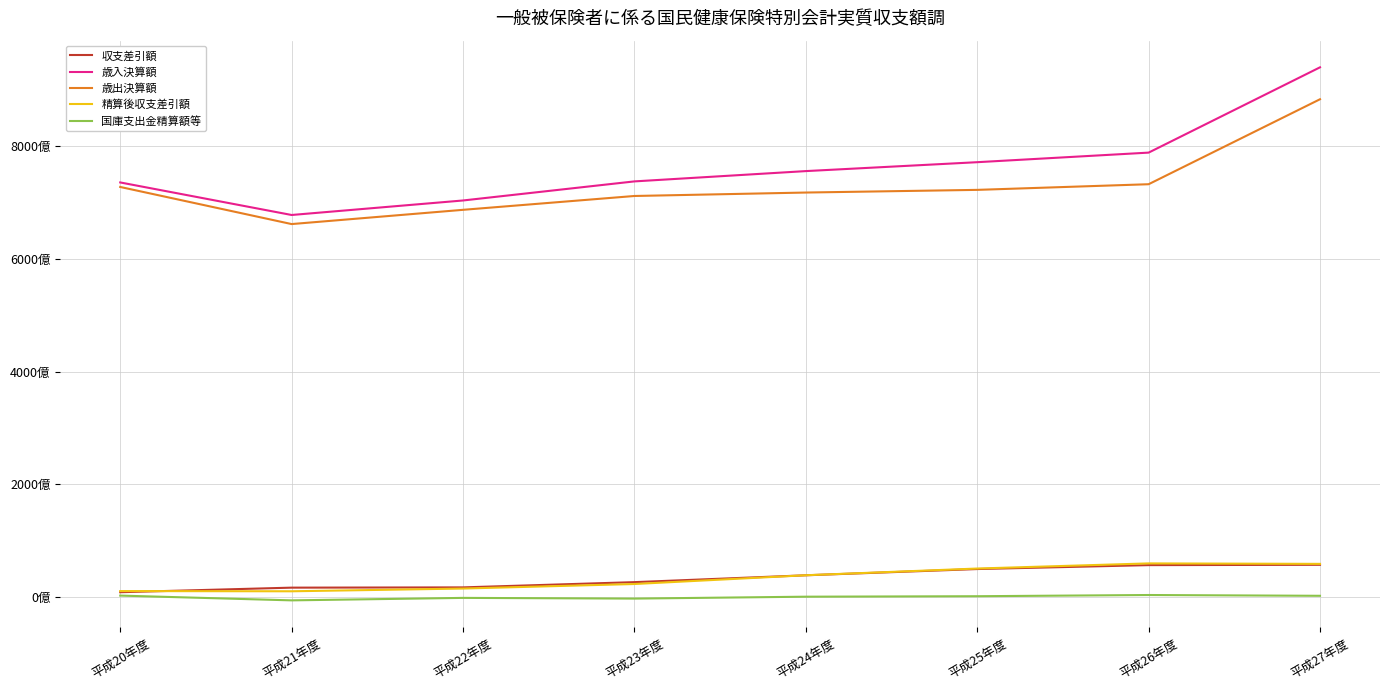

What is the label of the 4th point from the right?

平成24年度